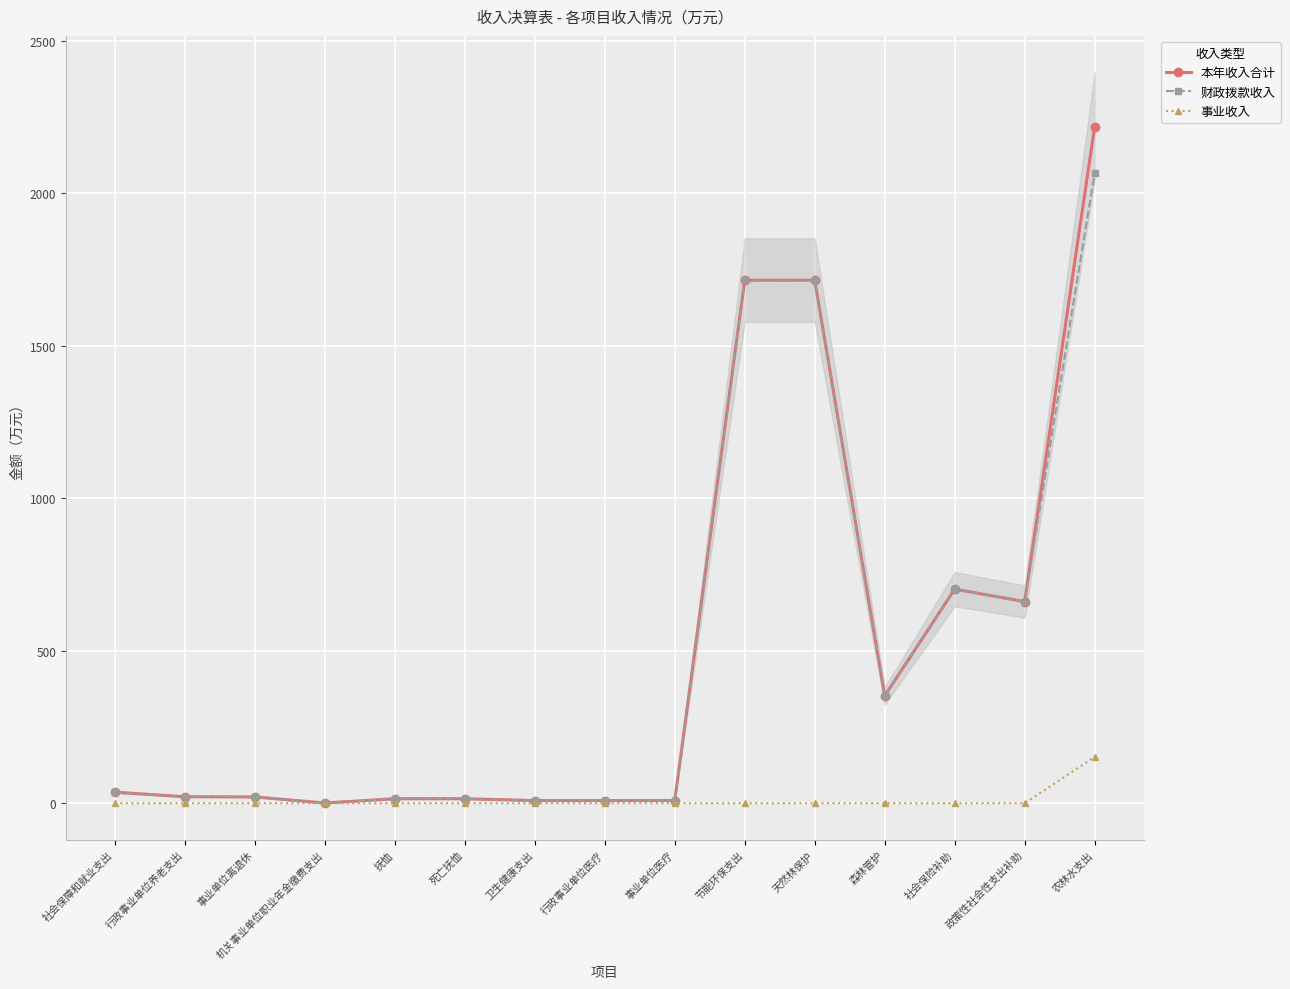

What is the difference between the highest and lowest values at 机关事业单位职业年金缴费支出?

0.8